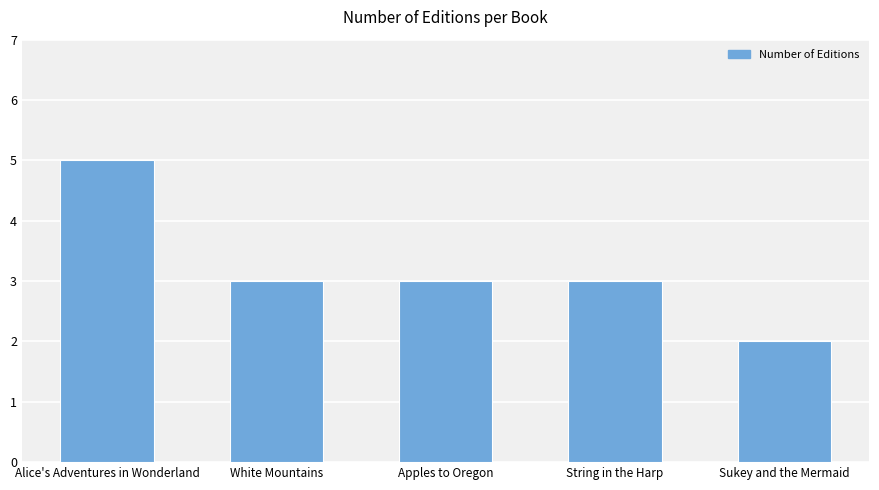

What is the label of the 4th bar from the left?

String in the Harp